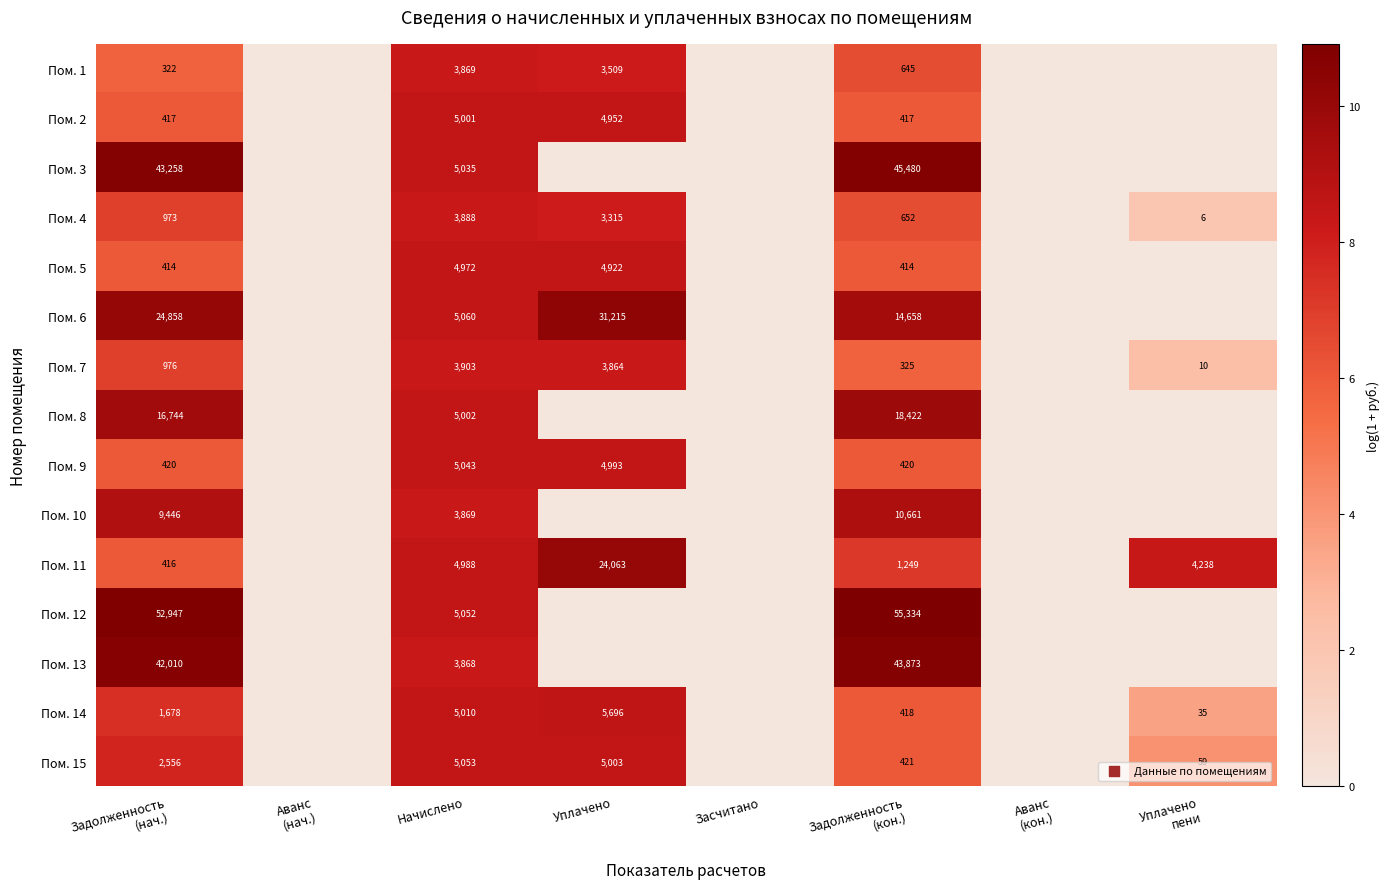

Count the number of data series in this chart.

15